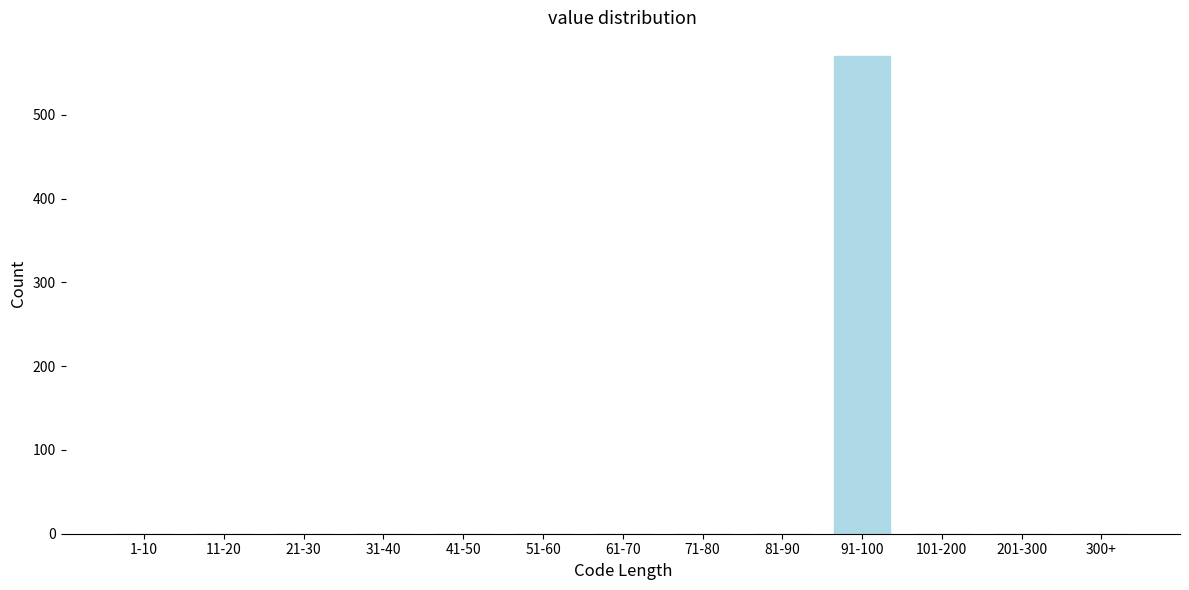

Reading right to left, extract all data points from this chart.

300+=0	201-300=0	101-200=0	91-100=570	81-90=0	71-80=0	61-70=0	51-60=0	41-50=0	31-40=0	21-30=0	11-20=0	1-10=0